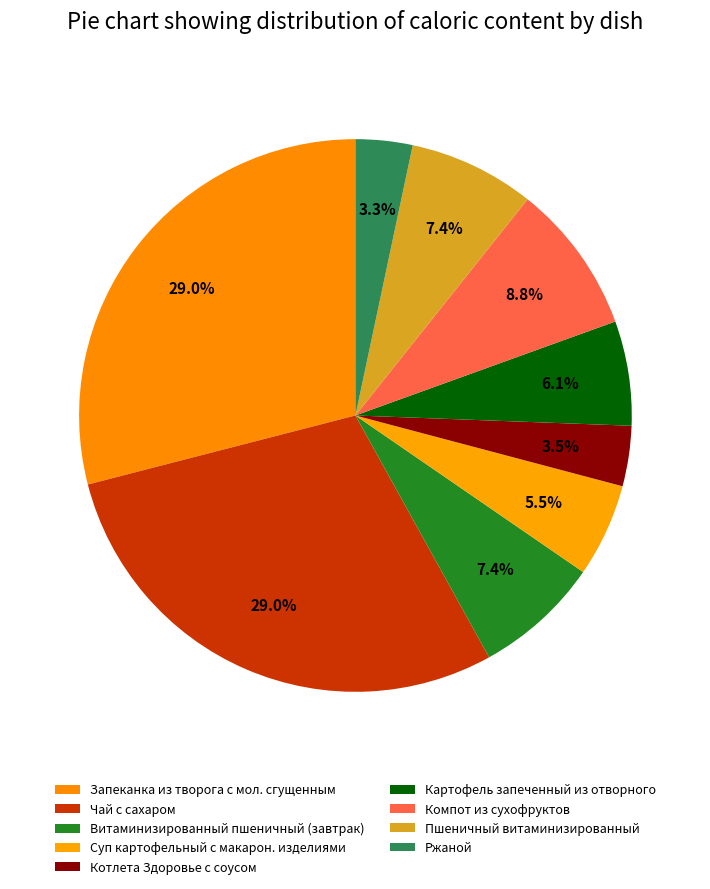

Count the number of slices in the pie.

9